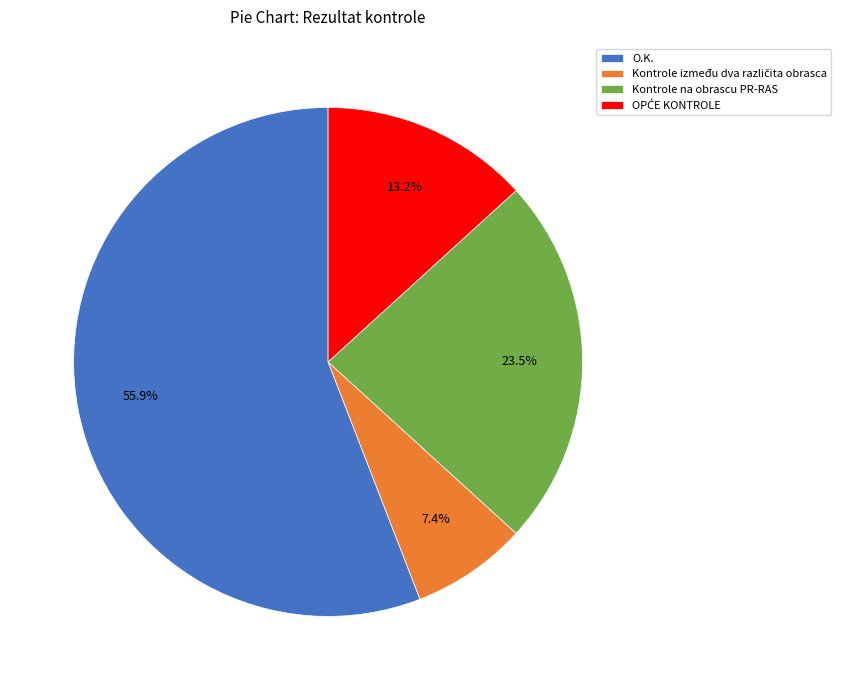

What portion of the pie excludes O.K.?

44.1%